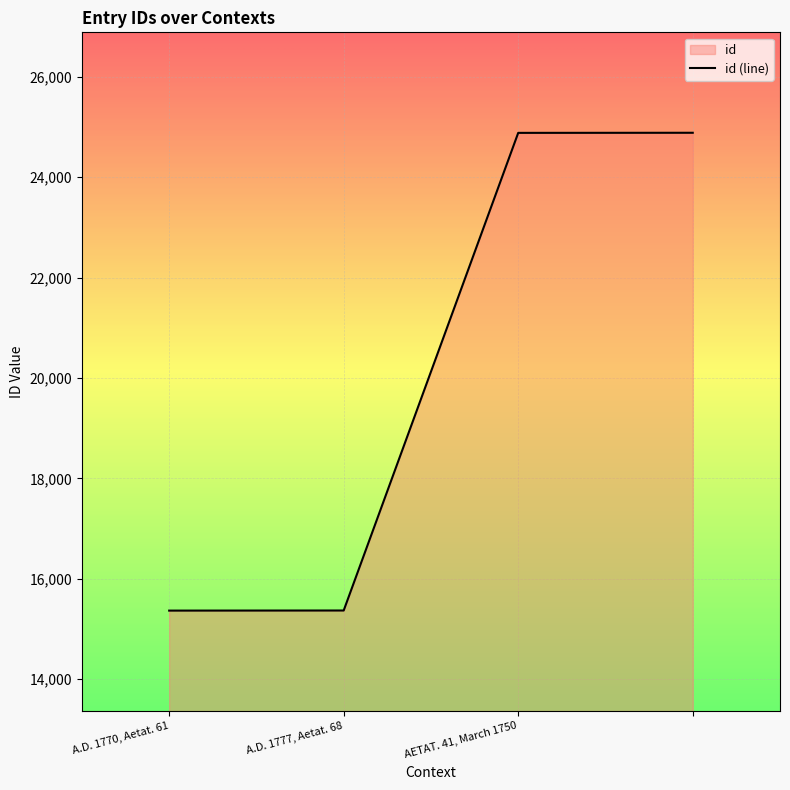

How many lines are shown in the chart?

1